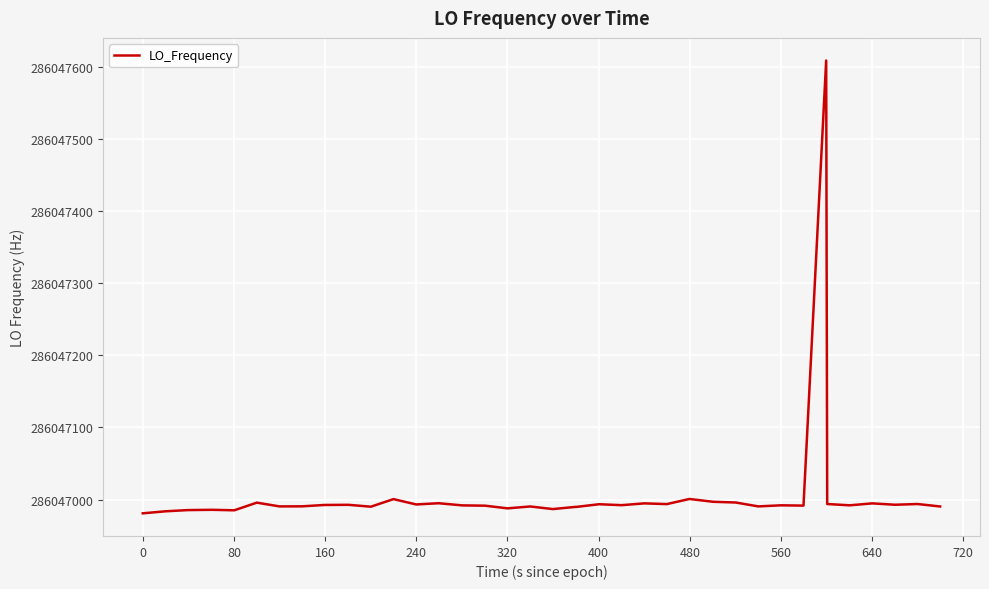

What is the smallest value displayed?

286046981.0